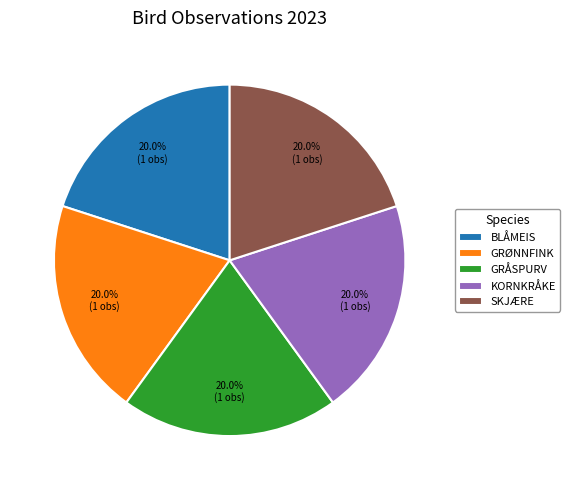

Approximately how many times larger is the value at SKJÆRE compared to GRØNNFINK?

1.0